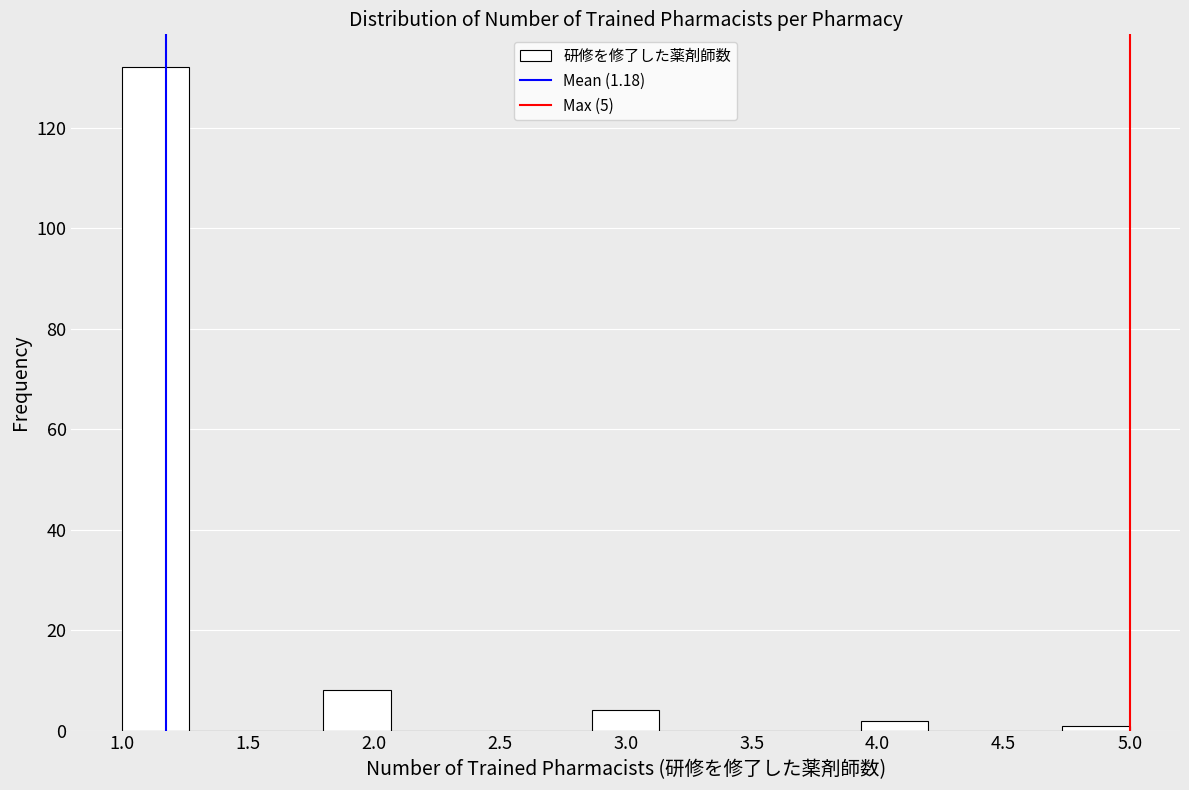

Reading left to right, list every bar in this chart as the range it spans on the x-axis followed by its height. Neither the bar edges nor the heights are printed on the chart, so give them approximately, as read against the axes.

1.00 to 1.25: 132
1.25 to 1.55: 0
1.55 to 1.80: 0
1.80 to 2.05: 8
2.05 to 2.35: 0
2.35 to 2.60: 0
2.60 to 2.85: 0
2.85 to 3.15: 4
3.15 to 3.40: 0
3.40 to 3.65: 0
3.65 to 3.95: 0
3.95 to 4.20: 2
4.20 to 4.45: 0
4.45 to 4.75: 0
4.75 to 5.00: under 2